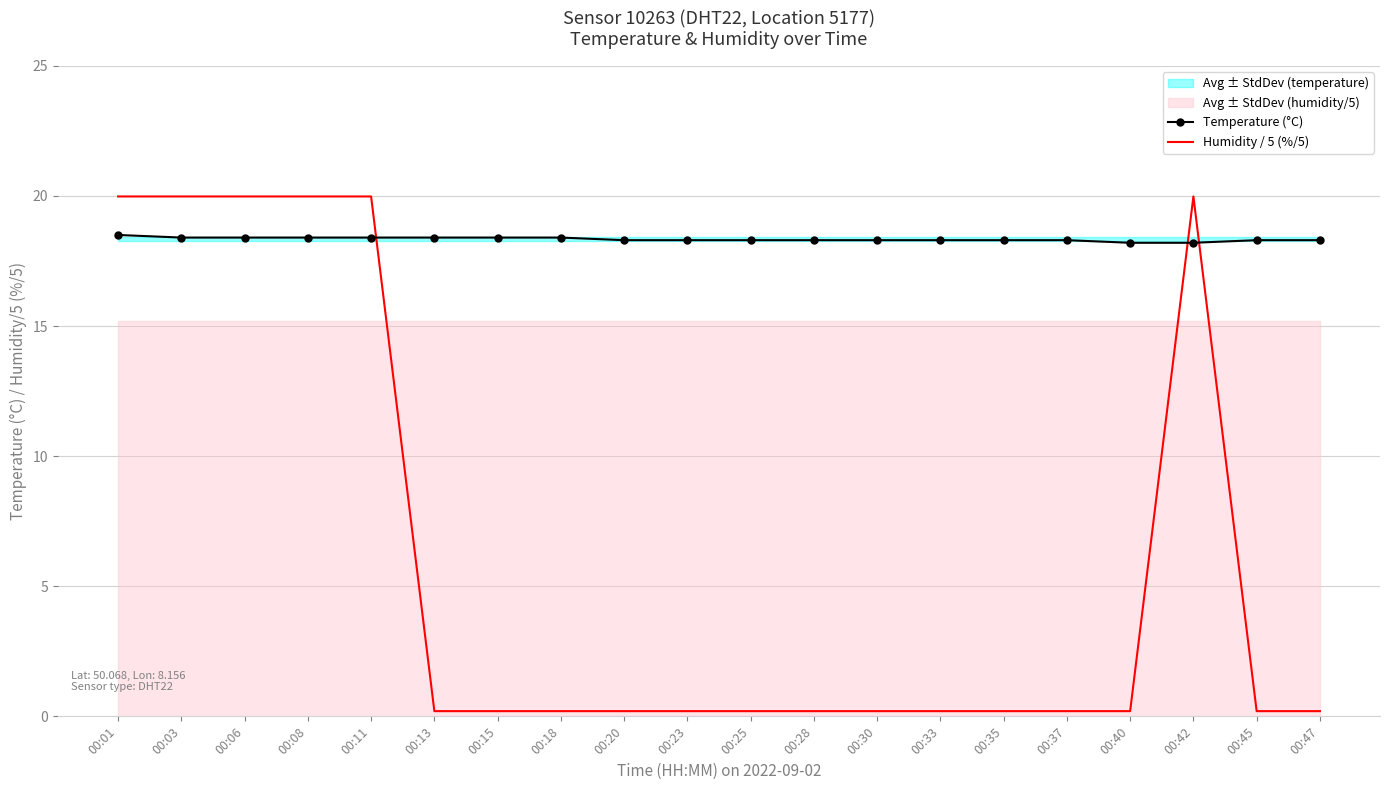

Which series has the widest spread of values?

Humidity / 5 (%/5)